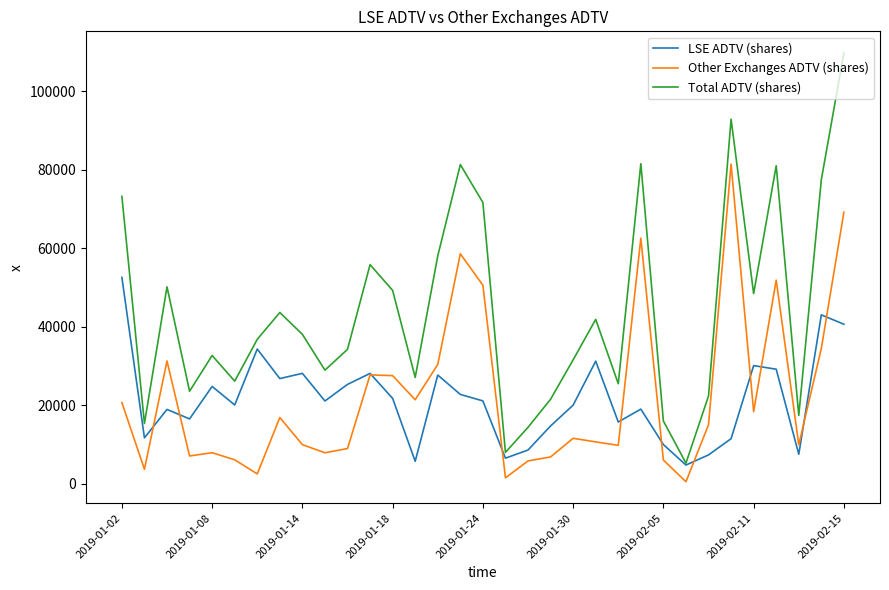

True or false: Other Exchanges ADTV (shares) and Total ADTV (shares) cross at least once.

False